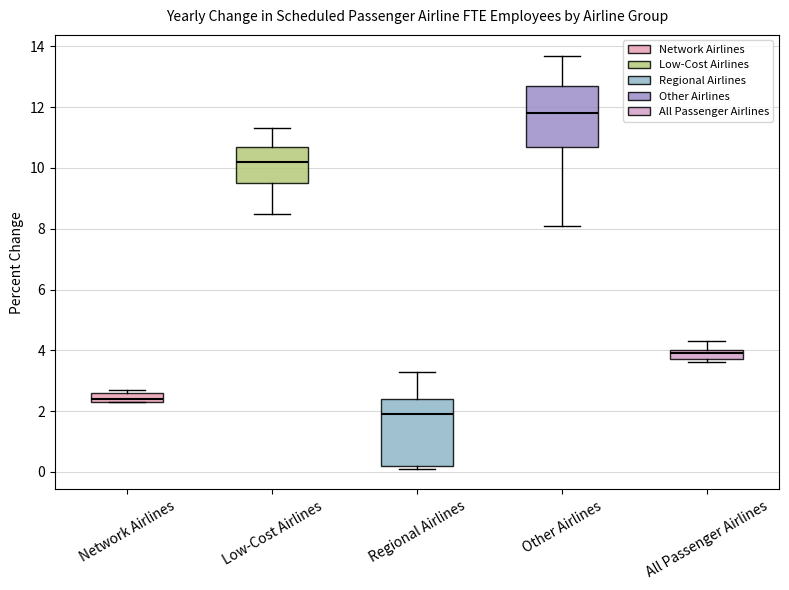

Where does the lower whisker of the box for Low-Cost Airlines end on the y-axis? The values are not printed on the chart, so give them approximately, as read against the axis.

8.6